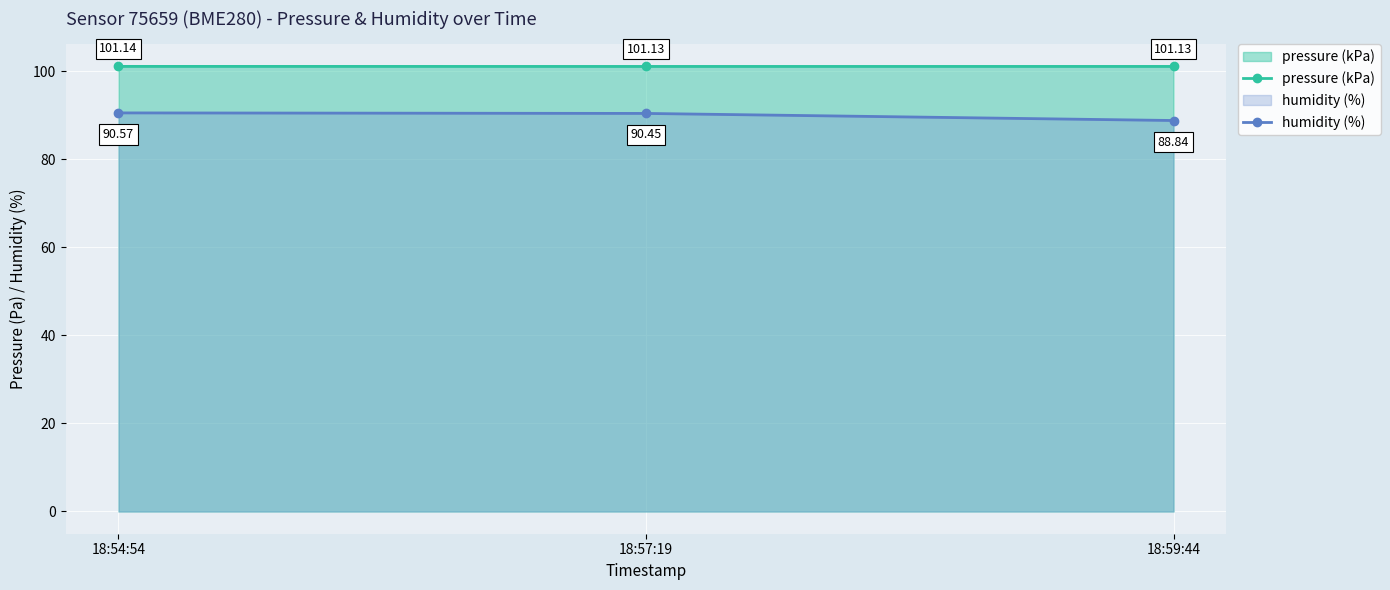

Rank the series by their maximum value, from lowest to highest.

humidity (%), pressure (kPa)